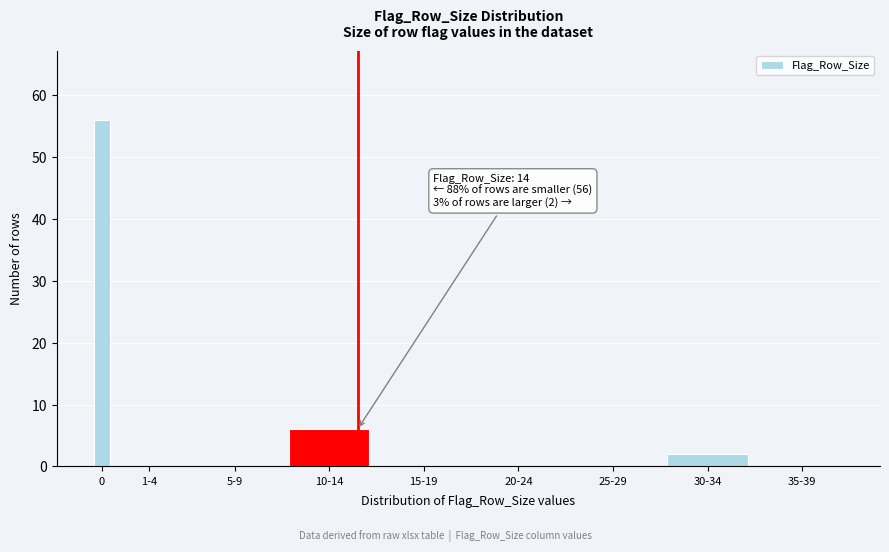

What is the sum of all values?

64